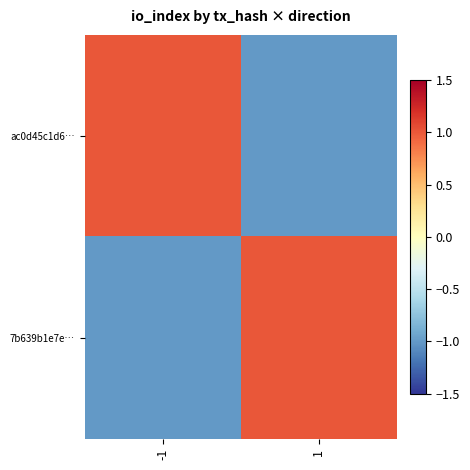

Rank the series at 1 from lowest to highest value.

ac0d45c1d6…, 7b639b1e7e…